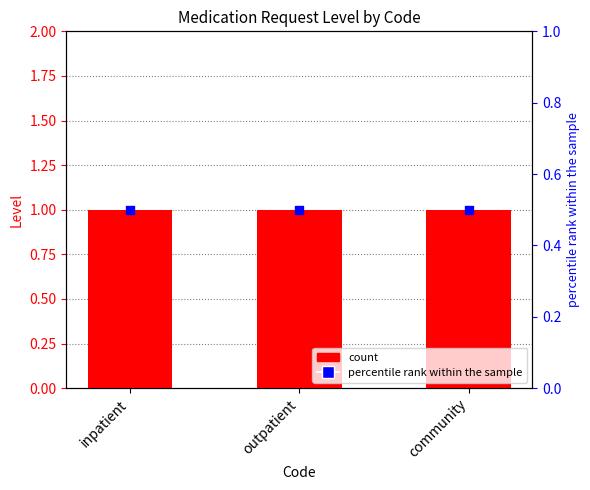

Is the value of Level at community greater than the value of percentile rank within the sample at outpatient?

Yes